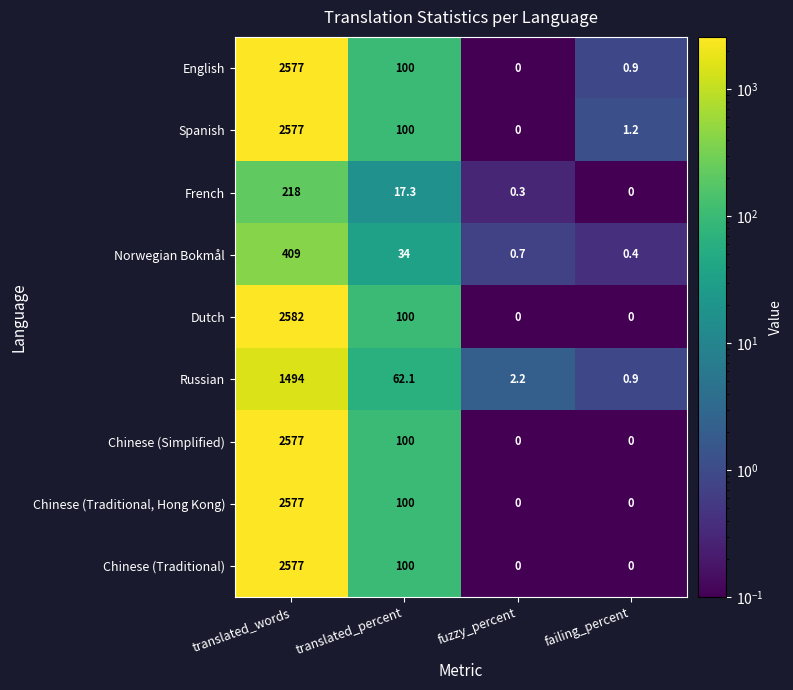

What is the difference between the maximum and minimum values in the Norwegian Bokmål series?

408.6